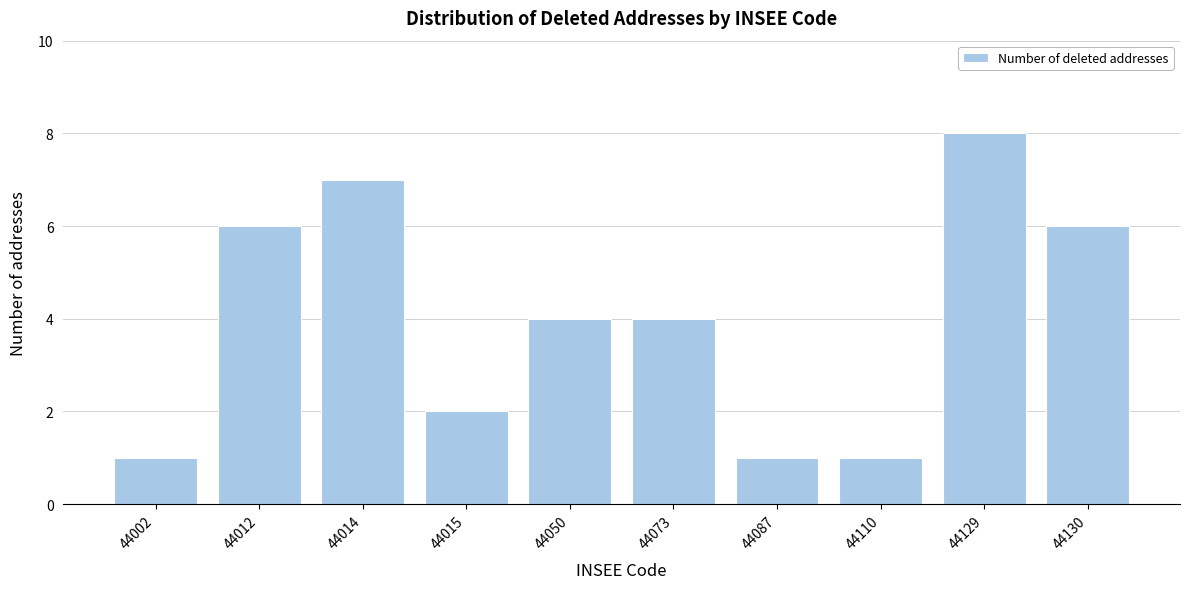

Reading left to right, list all the values displayed in this chart.

44002=1	44012=6	44014=7	44015=2	44050=4	44073=4	44087=1	44110=1	44129=8	44130=6